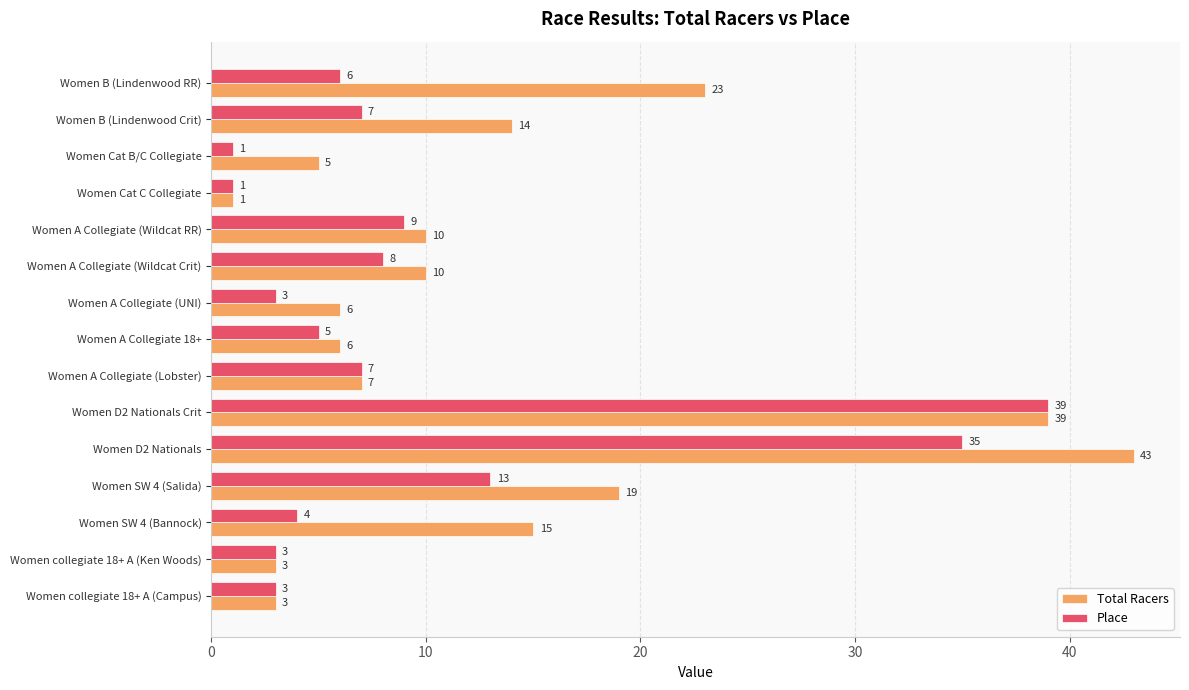

How many categories are shown in the chart?

15